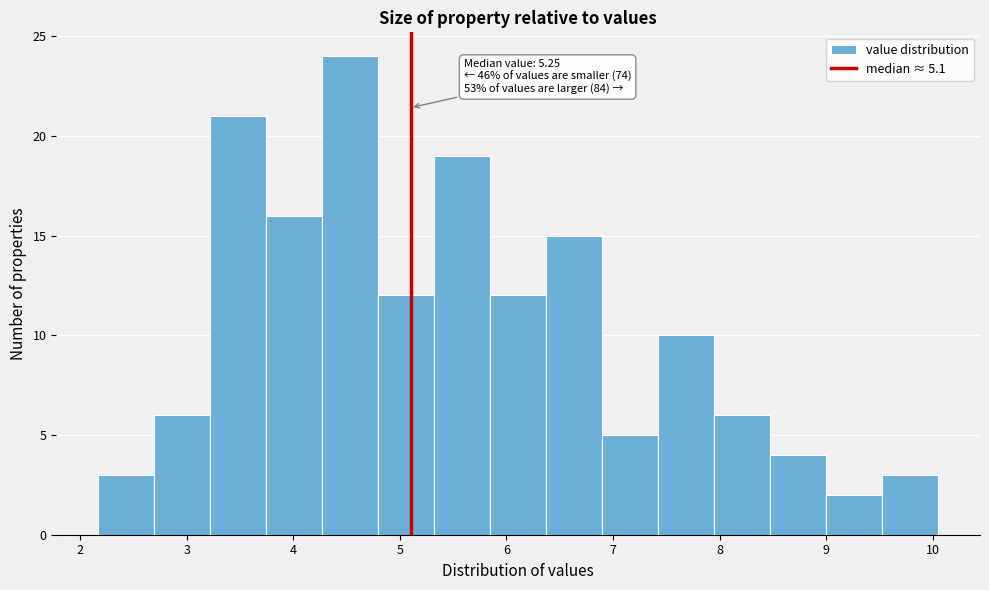

Over which range of the x-axis is the bar tallest?

4.3 to 4.8